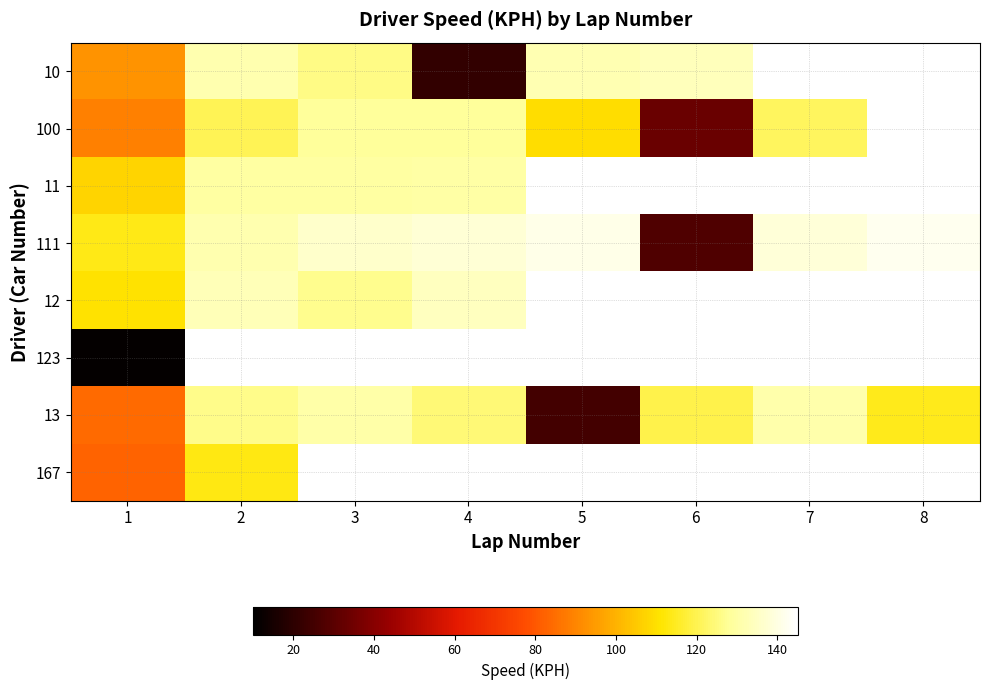

What is the minimum value shown in the chart?

11.1